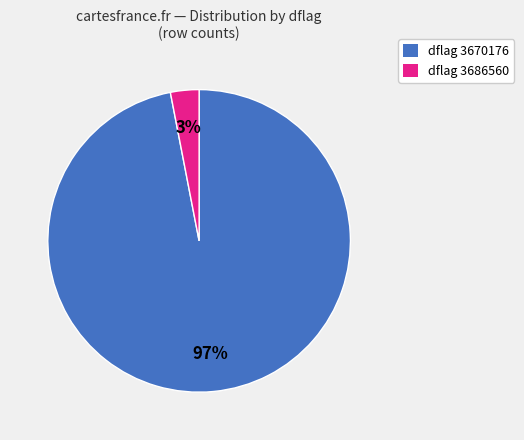

Is there any slice that represents more than half of the pie?

Yes